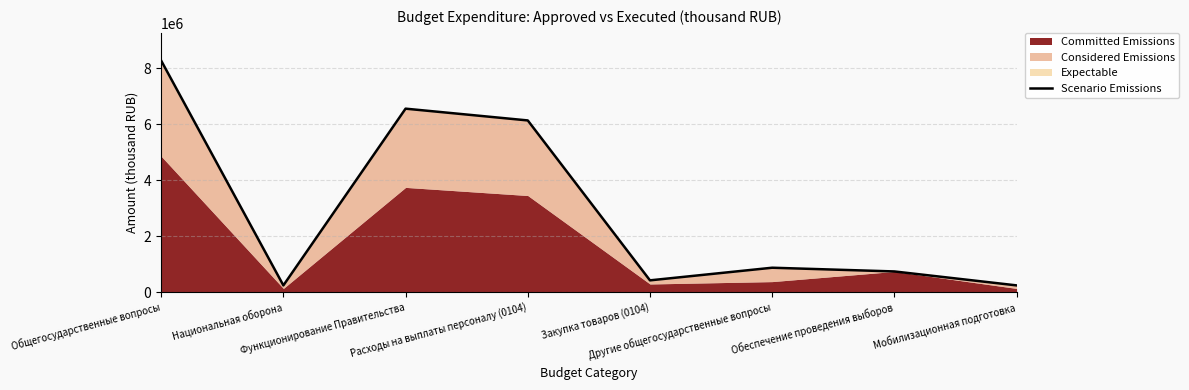

What is the change in value from Национальная оборона to Закупка товаров (0104)?

+180200